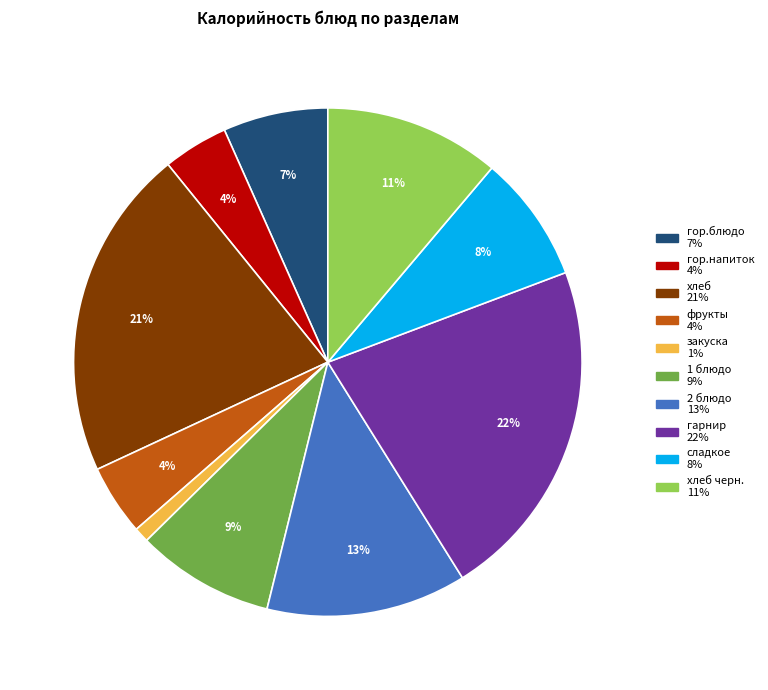

To the nearest percent, what is the difference between the largest and smallest slice percentages?

21%